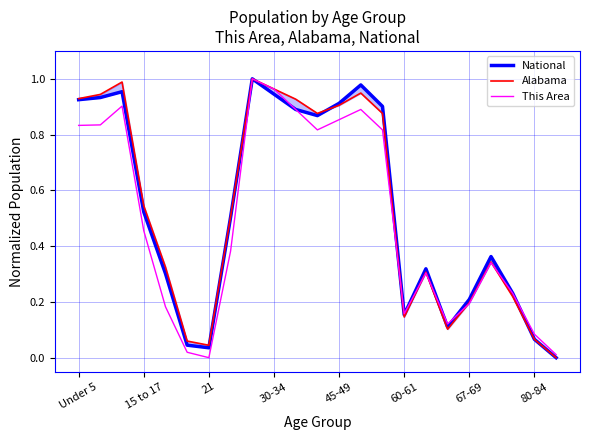

What is the difference between the maximum and second lowest values in the This Area series?

1.0